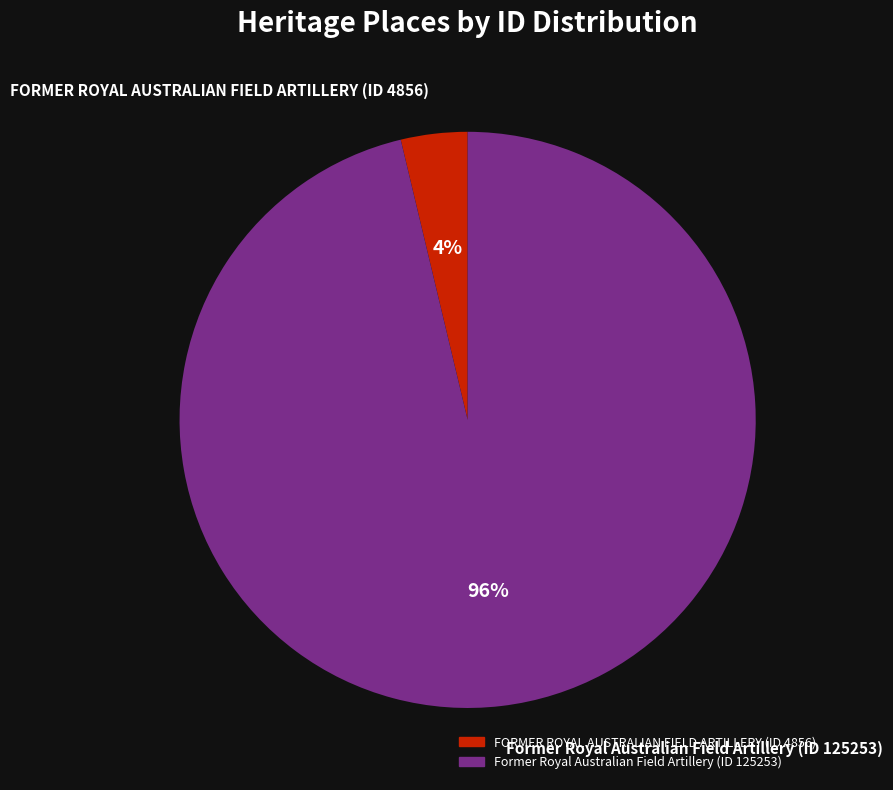

What percentage is the Former Royal Australian Field Artillery (ID 125253) slice, to the nearest percent?

96%